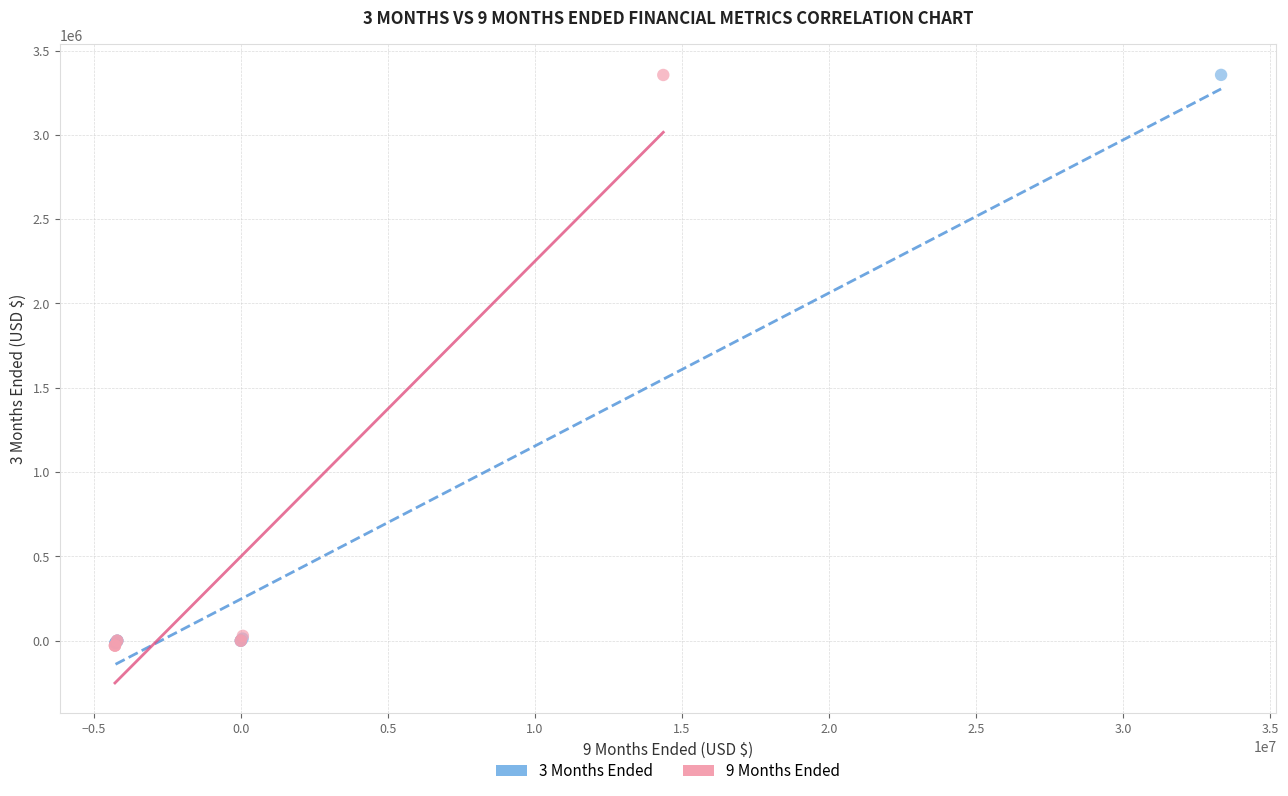

Which series has the largest Y range (max minus min)?

9 Months Ended